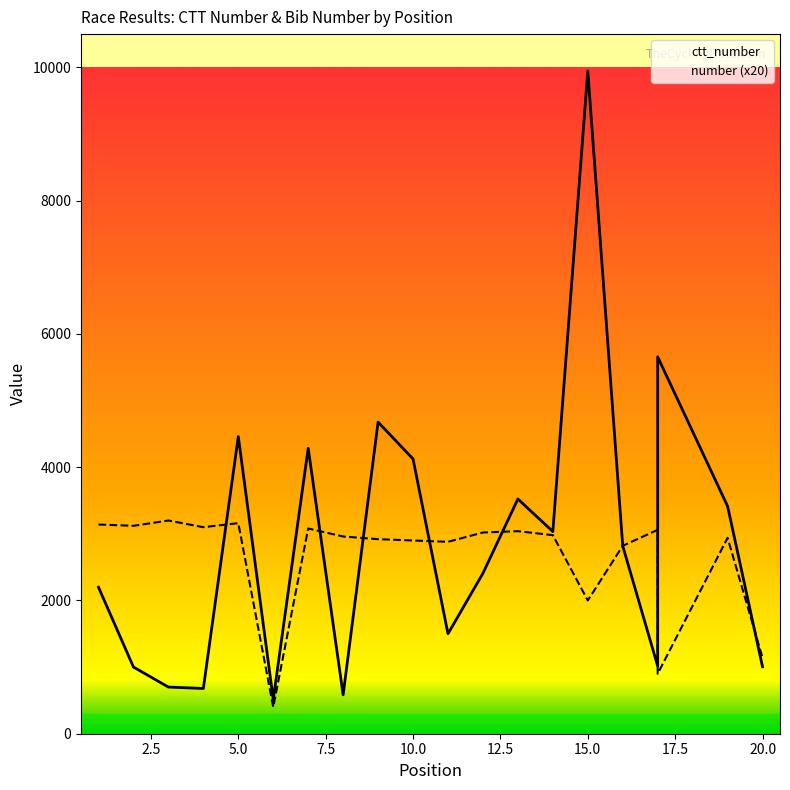

What is the approximate value of ctt_number at 15?

9946